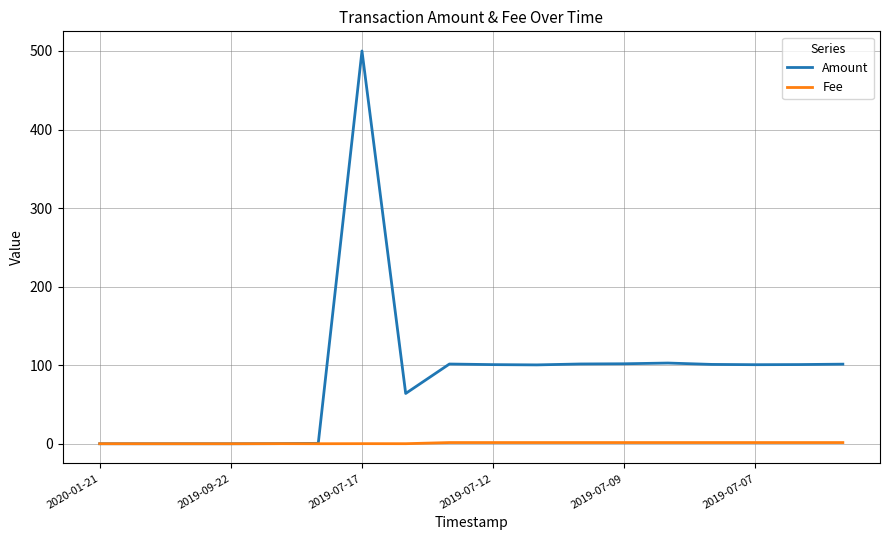

Which series has the largest total across all categories?

Amount